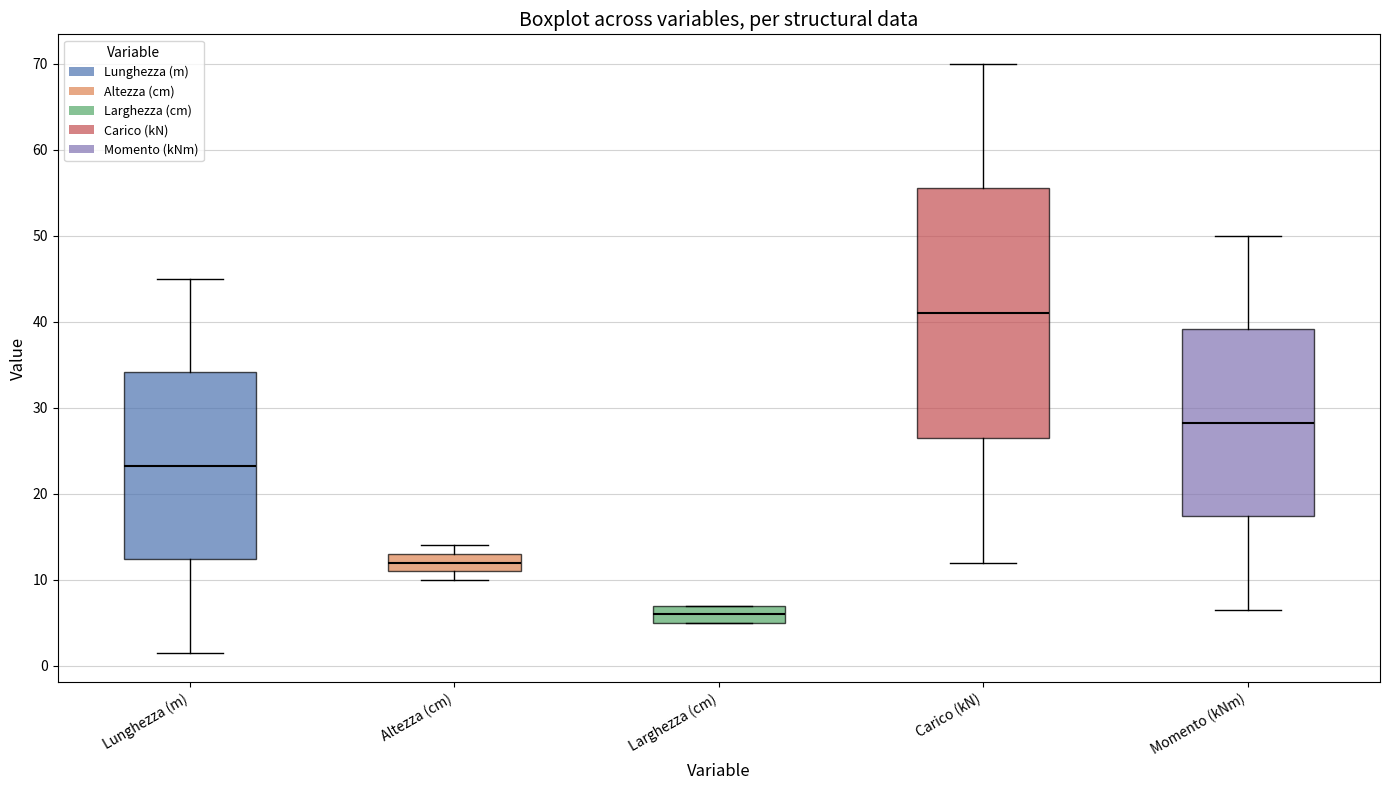

Where does the median line of the box for Lunghezza (m) sit on the y-axis? The values are not printed on the chart, so give them approximately, as read against the axis.

23